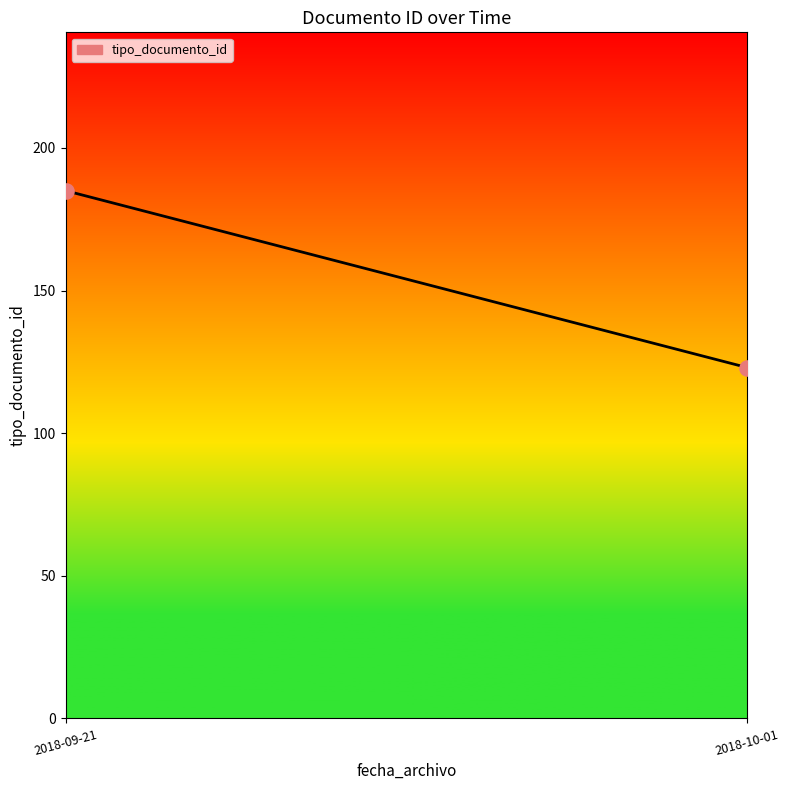

What is the range of Y values (max minus min)?

62